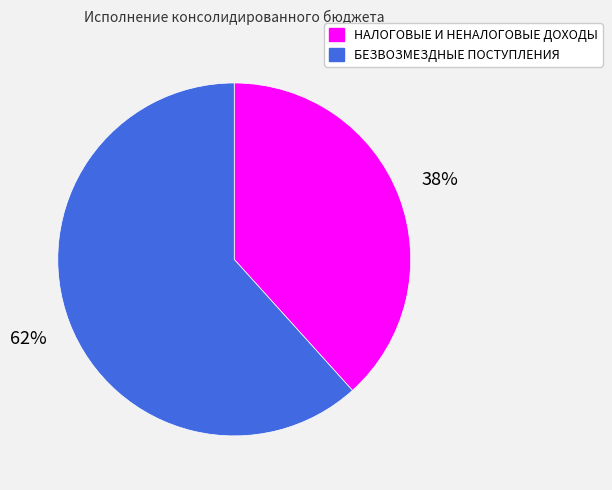

Do БЕЗВОЗМЕЗДНЫЕ ПОСТУПЛЕНИЯ and НАЛОГОВЫЕ И НЕНАЛОГОВЫЕ ДОХОДЫ together represent more than half of the pie?

Yes